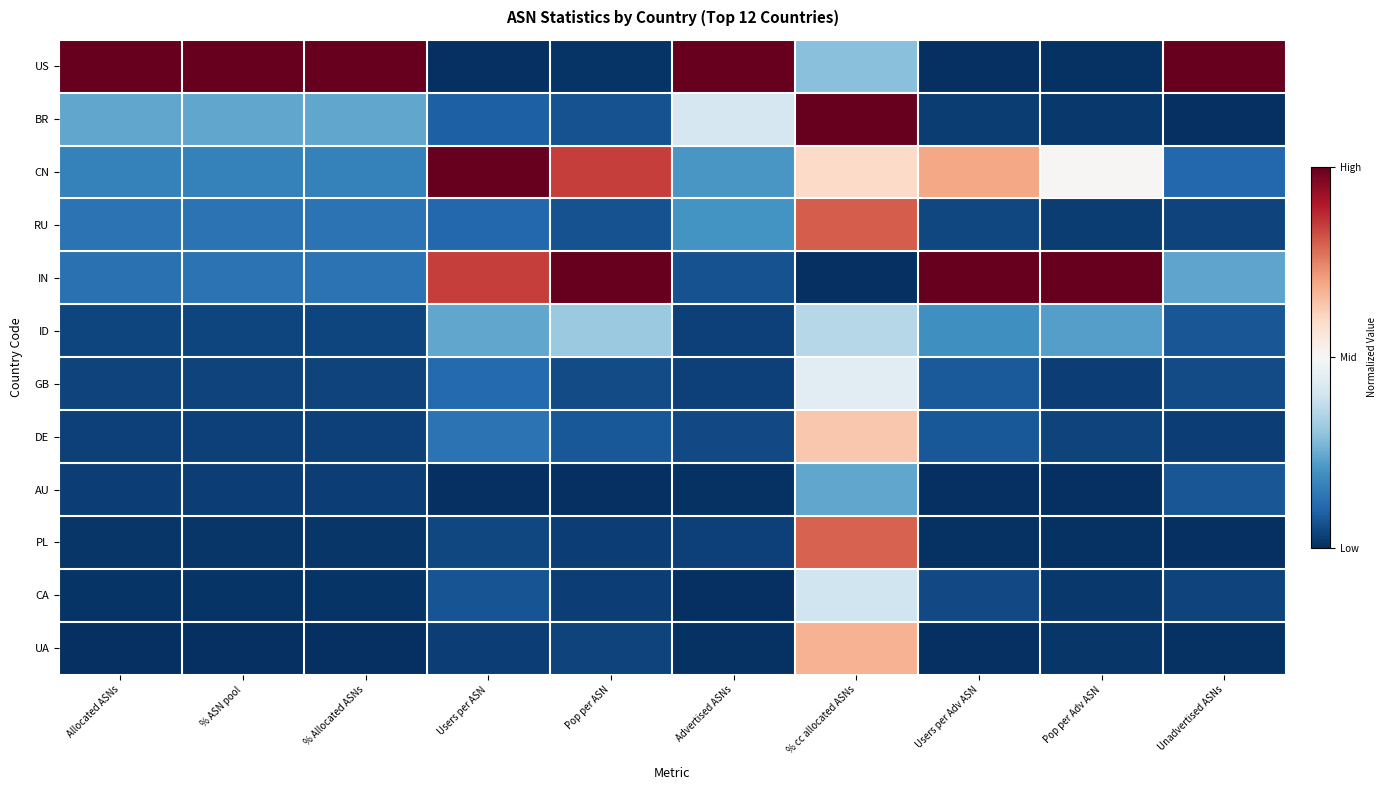

At Pop per ASN, list the series in order from largest to smallest.

IN, CN, ID, DE, RU, BR, GB, UA, CA, PL, US, AU